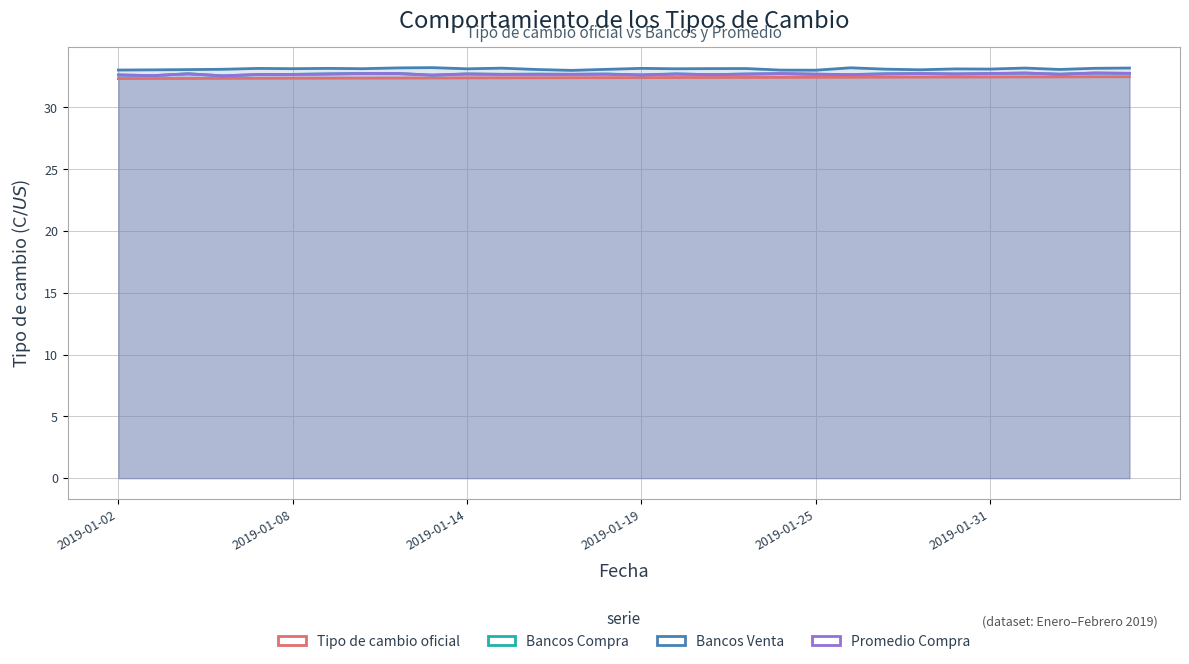

The Tipo de cambio oficial series shows 56.2 at 14. True or false?

False